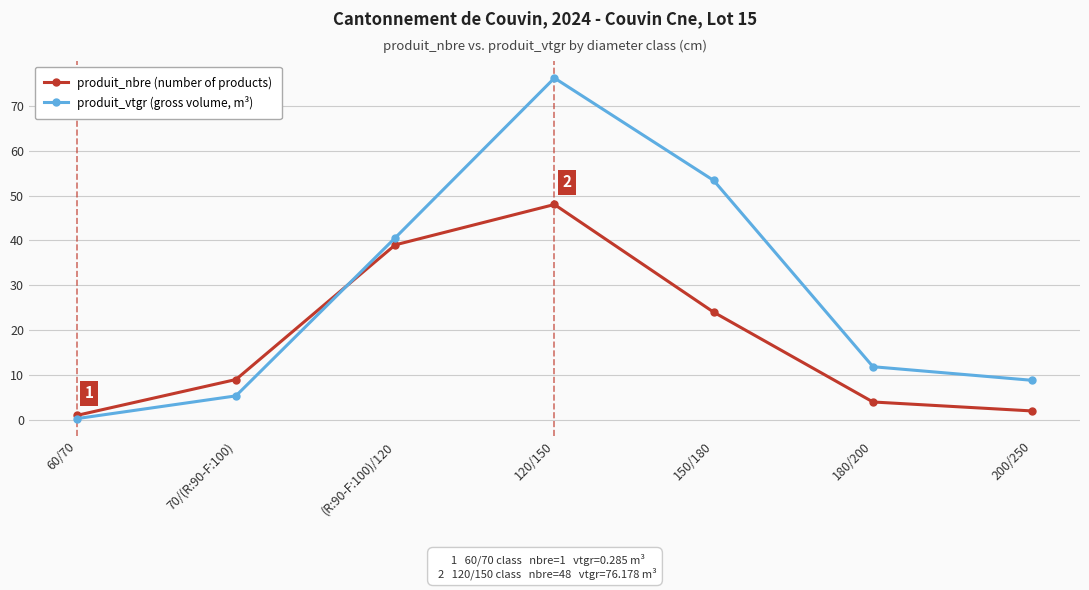

Rank the categories by produit_vtgr (gross volume, m³) value from lowest to highest.

60/70, 70/(R:90-F:100), 200/250, 180/200, (R:90-F:100)/120, 150/180, 120/150